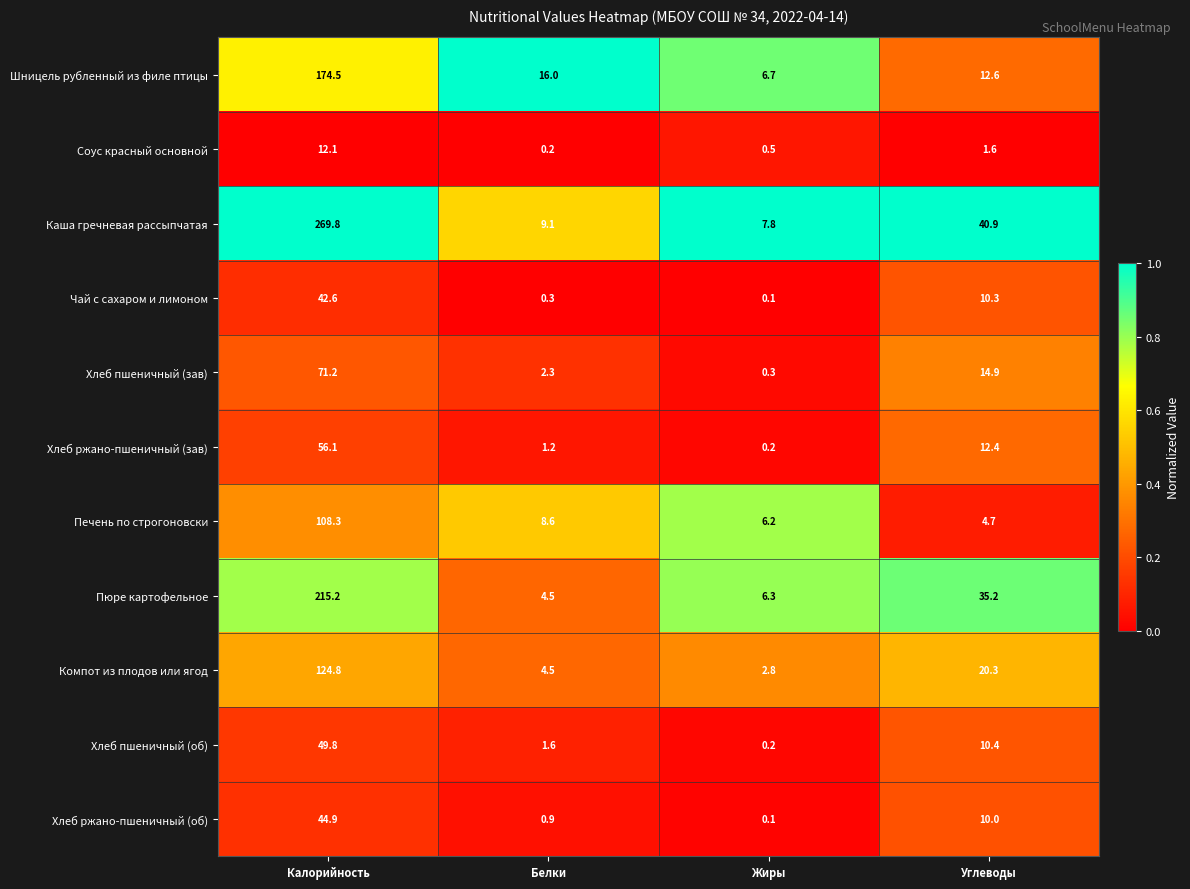

At Калорийность, list the series in order from largest to smallest.

Каша гречневая рассыпчатая, Пюре картофельное, Шницель рубленный из филе птицы, Компот из плодов или ягод, Печень по строгоновски, Хлеб пшеничный (зав), Хлеб ржано-пшеничный (зав), Хлеб пшеничный (об), Хлеб ржано-пшеничный (об), Чай с сахаром и лимоном, Соус красный основной